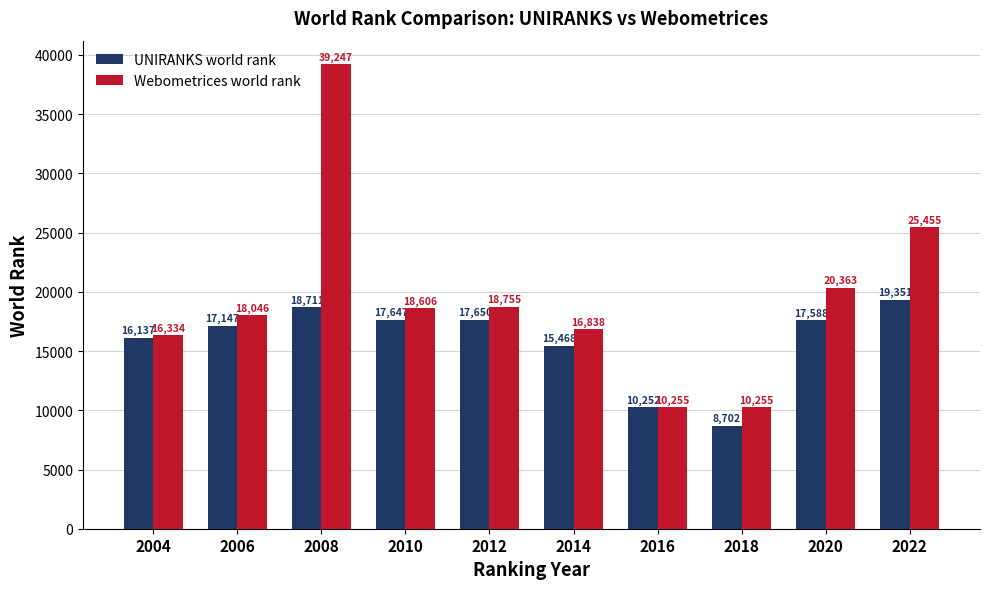

At which category is the sum across all series the highest?

2008